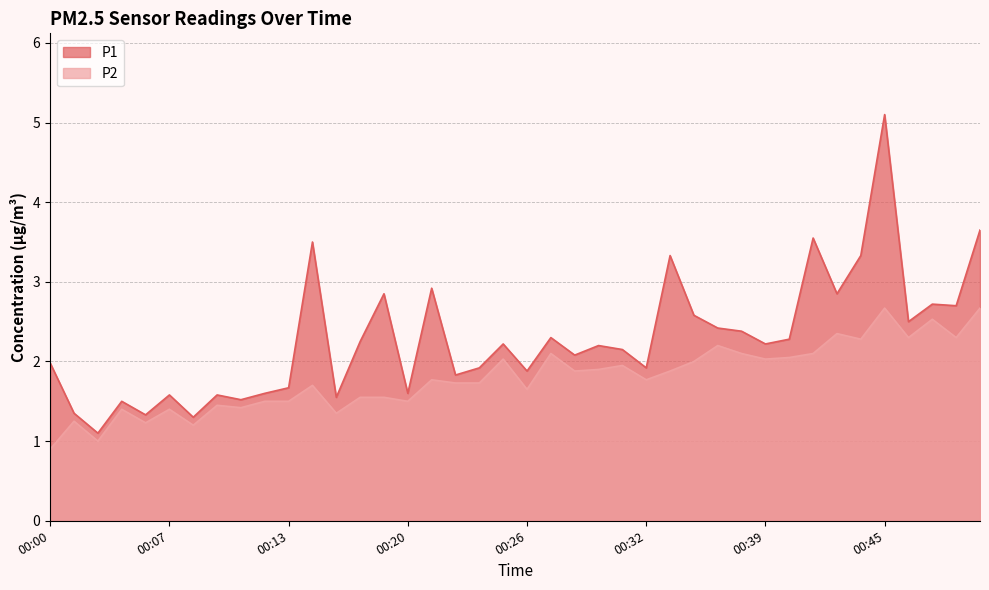

At how many categories does at least one series exceed 4?

1